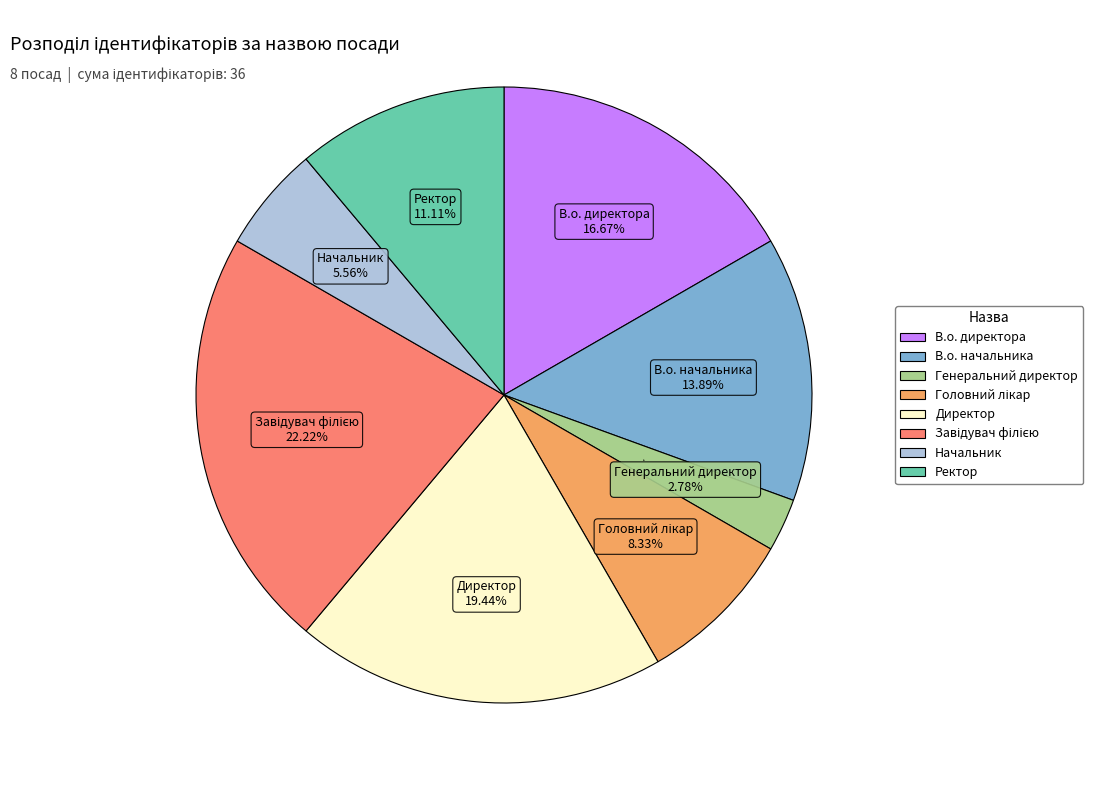

To the nearest percent, what is the difference between the В.о. директора and Ректор slice percentages?

6%